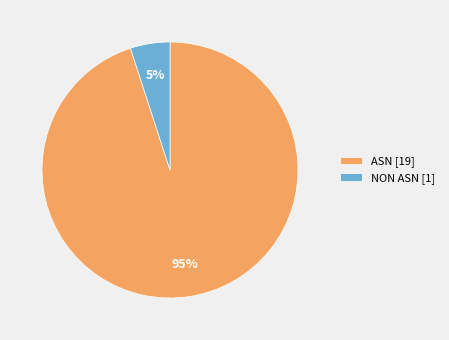

Do ASN [19] and NON ASN [1] together represent more than half of the pie?

Yes